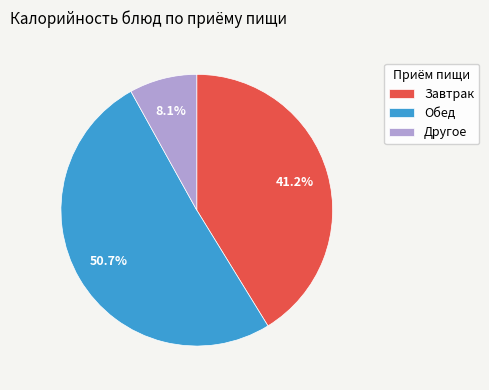

Is there a majority slice in this chart?

Yes